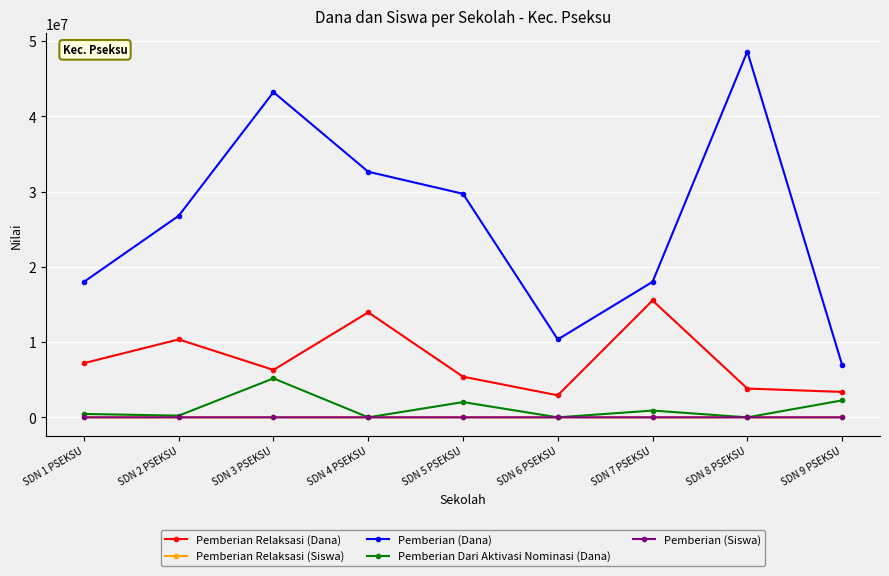

Which series has the largest total across all categories?

Pemberian (Dana)